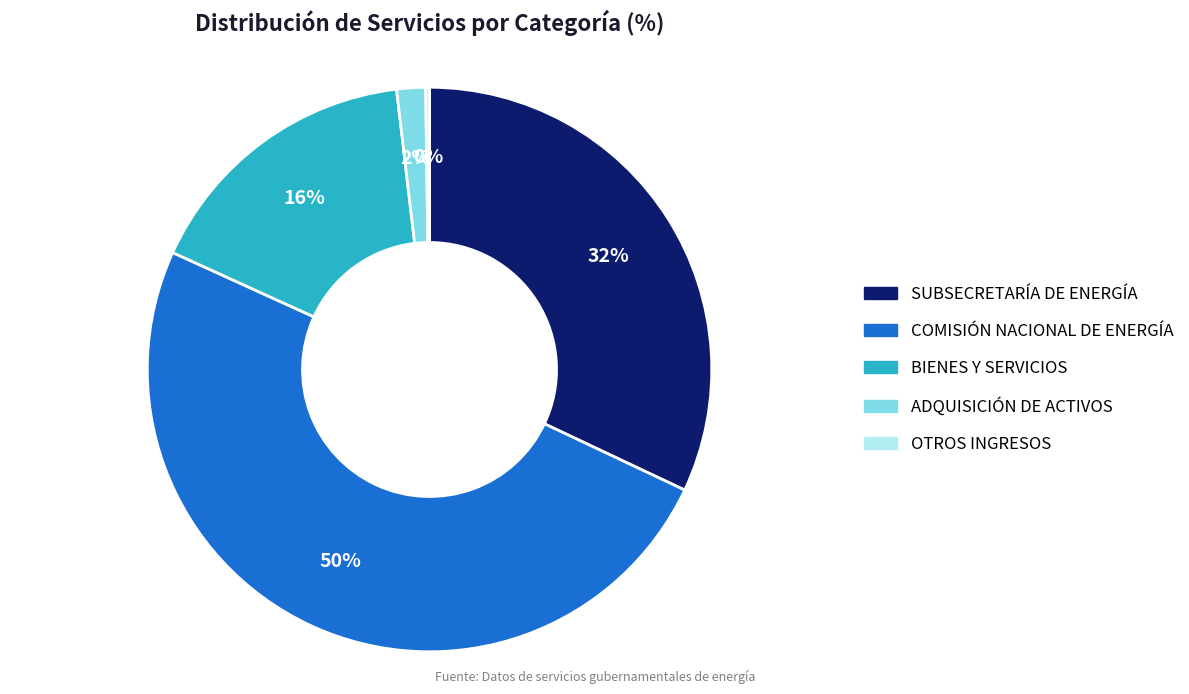

To the nearest percent, what portion does ADQUISICIÓN DE ACTIVOS represent?

2%